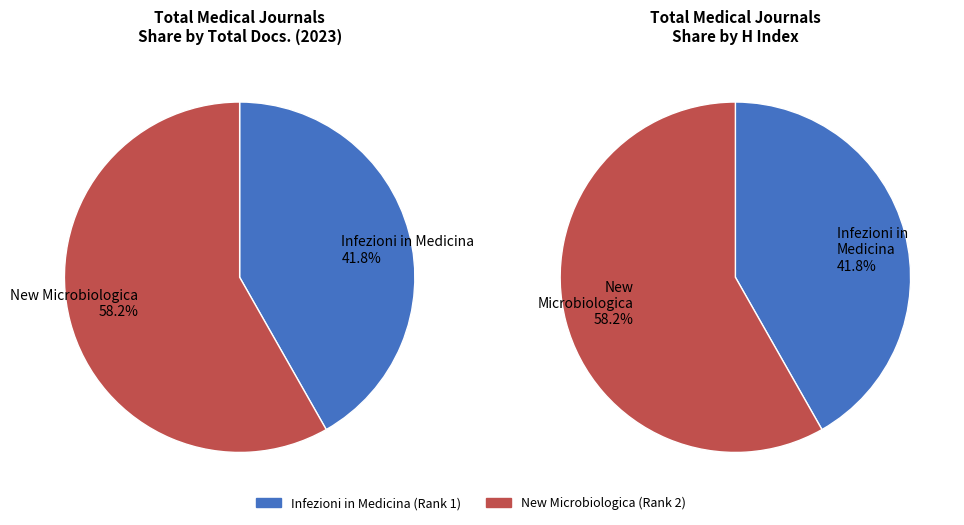

What portion of the pie excludes New Microbiologica (Rank 2)?

41.8%